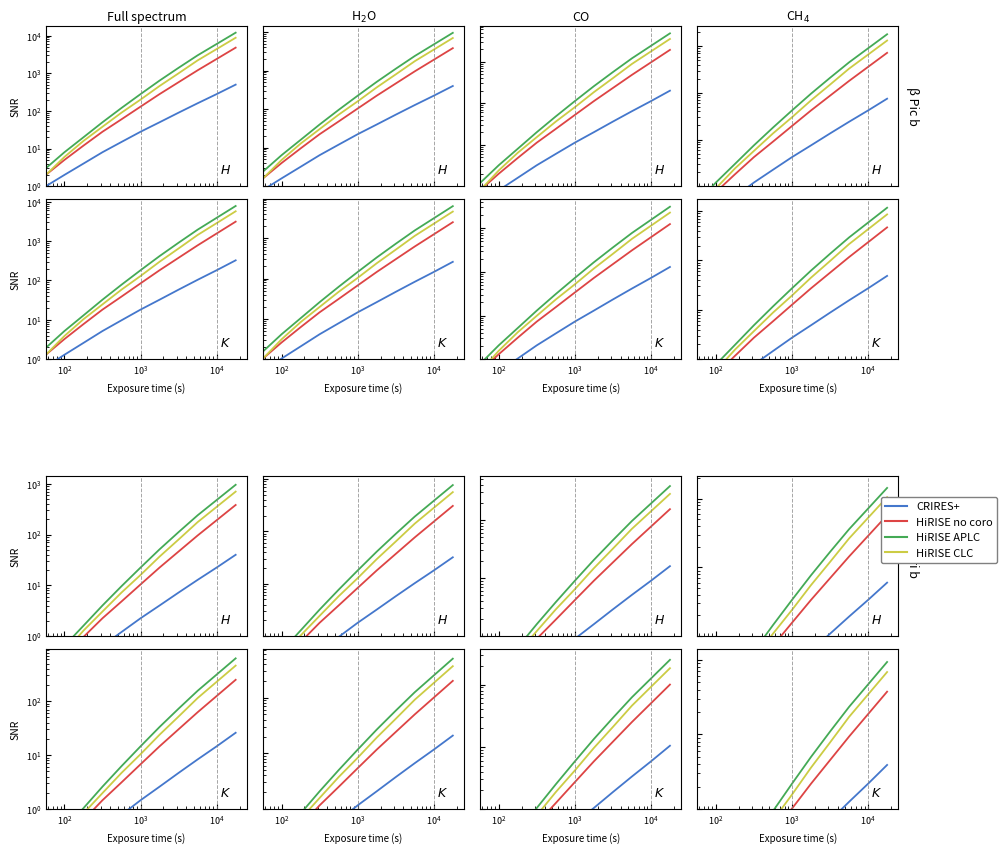

What is the value of the HiRISE CLC point at the 5th from the left?

0.7